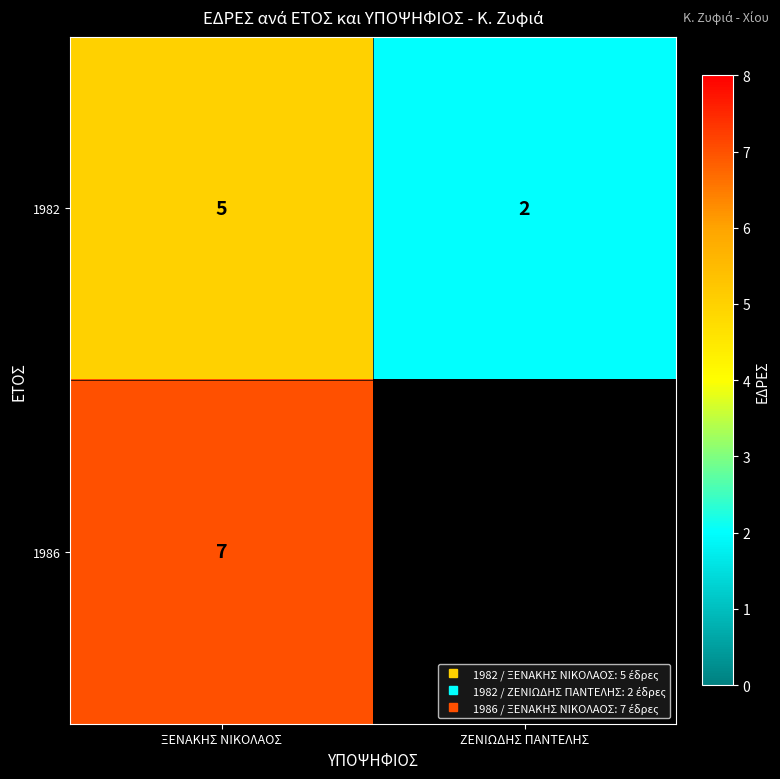

Is it true that 1982 equals 5.0 at ΞΕΝΑΚΗΣ ΝΙΚΟΛΑΟΣ?

True